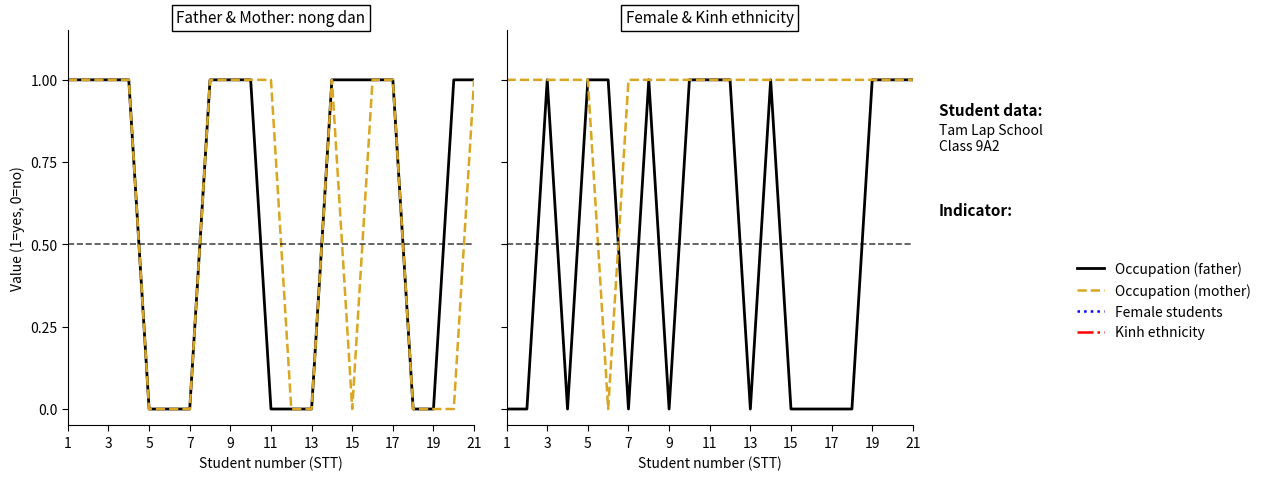

How many intersections are there between Female students and Kinh ethnicity?

1